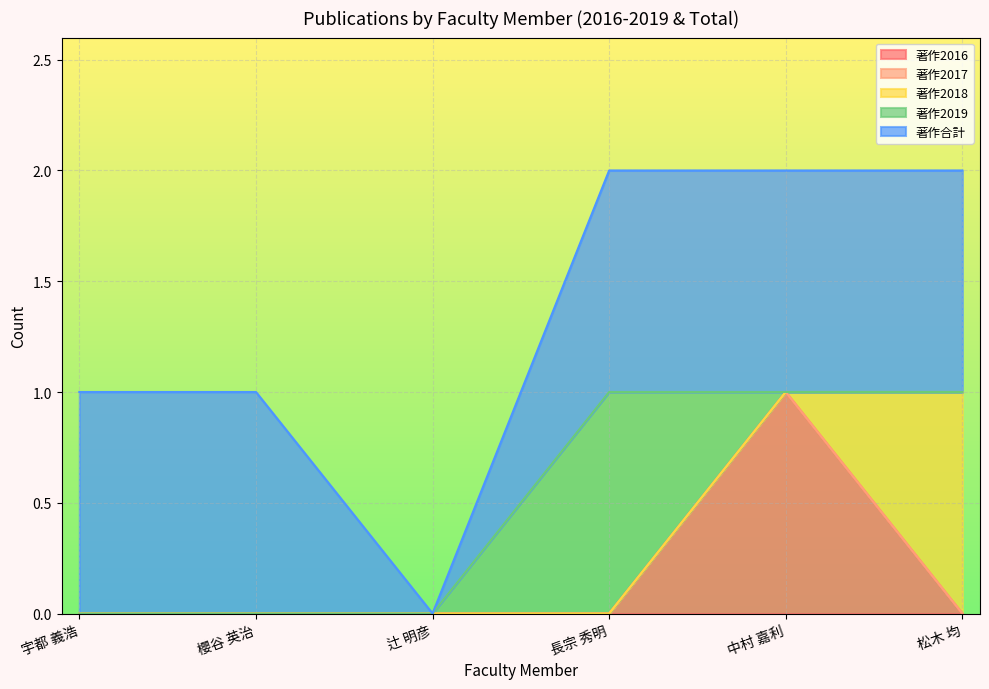

List the series in order of their peak value, lowest first.

著作2017, 著作2016, 著作2018, 著作2019, 著作合計